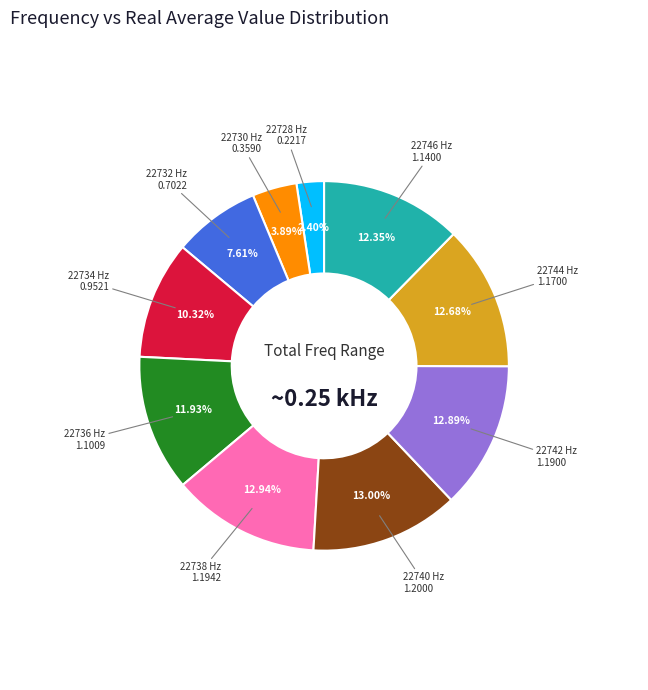

How many segments does this pie chart have?

10